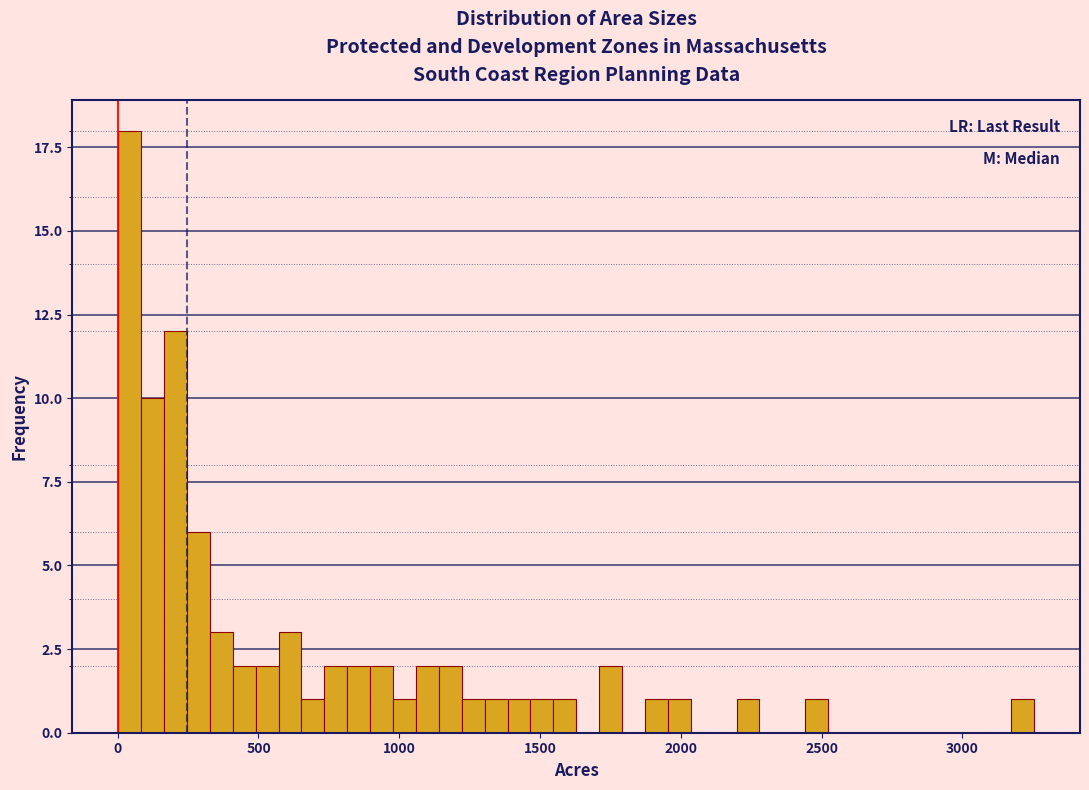

Read against the x-axis, roughly where is the centre of the tallest bar?

50